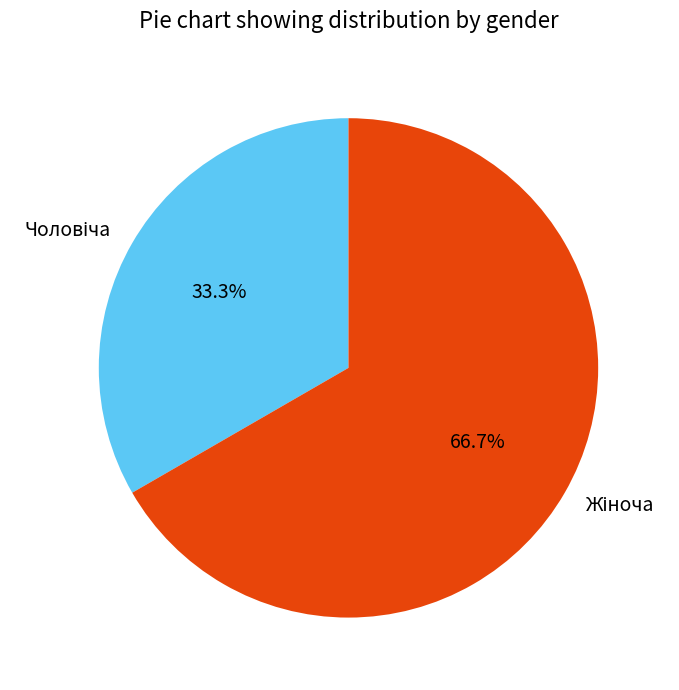

Does any single category account for the majority?

Yes